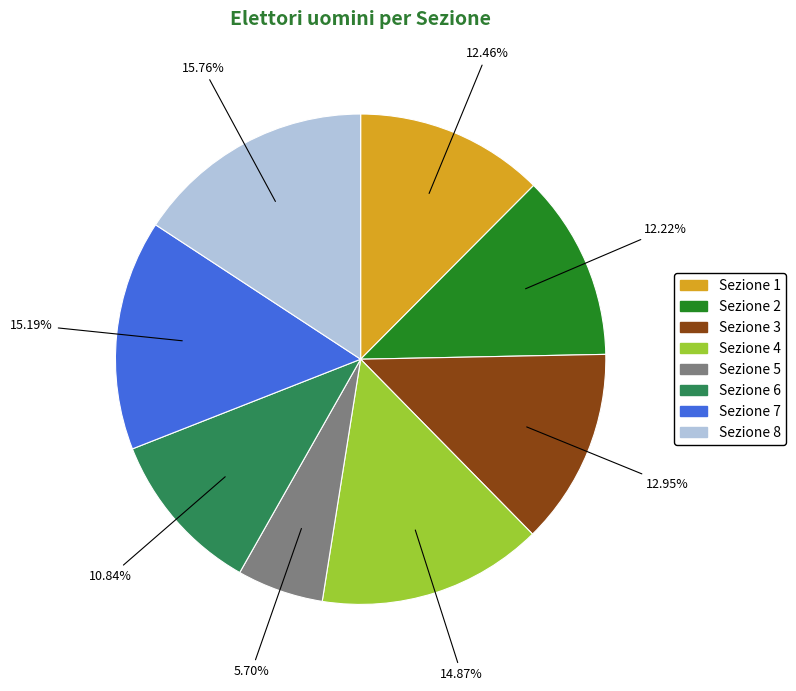

Does Sezione 6 represent more than half of the total?

No